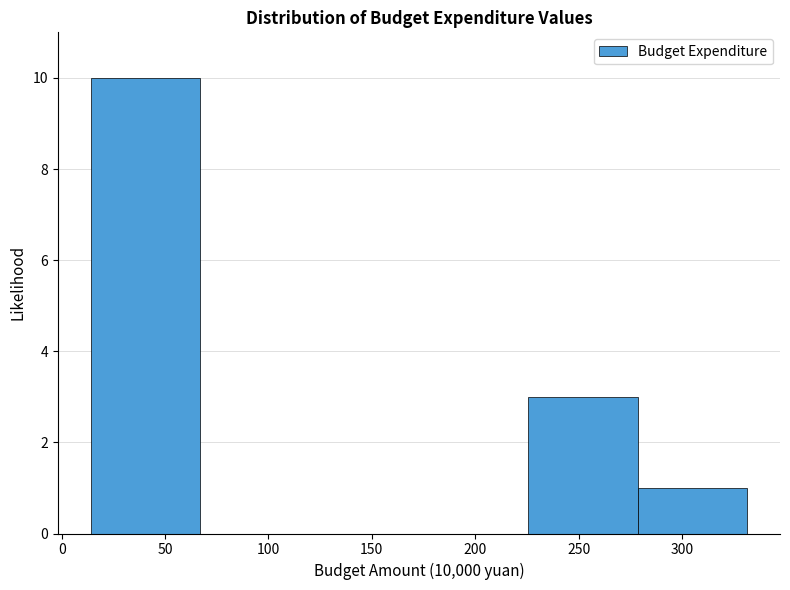

Reading left to right, transcribe this chart: for each bar, give the range it covers on the x-axis and its height. Neither the bar edges nor the heights are printed on the chart, so give them approximately, as read against the axes.

15 to 65: 10
65 to 120: 0
120 to 175: 0
175 to 225: 0
225 to 280: 3
280 to 330: 1